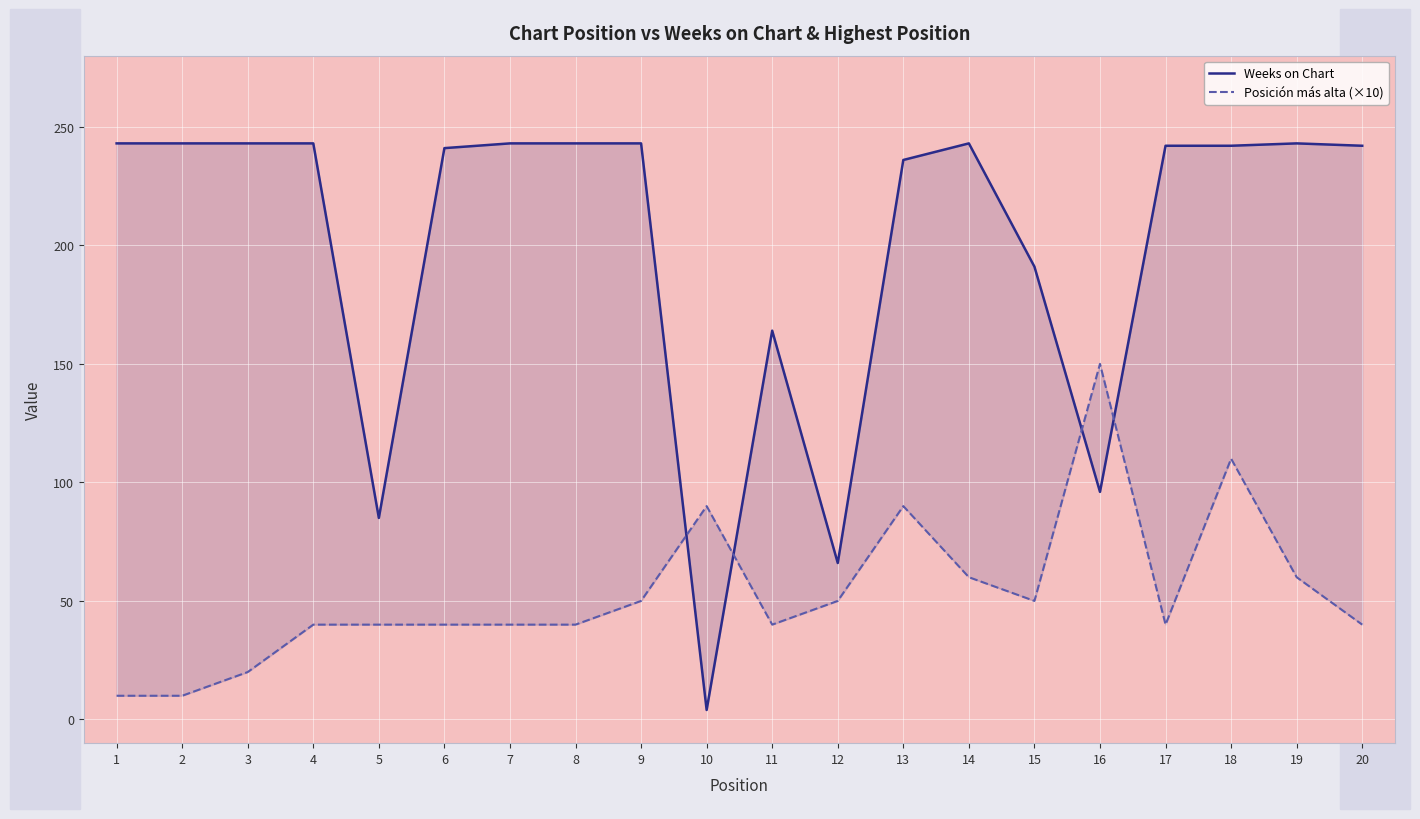

What is the sum of the Posición más alta (×10) values at 13 and 7?

130